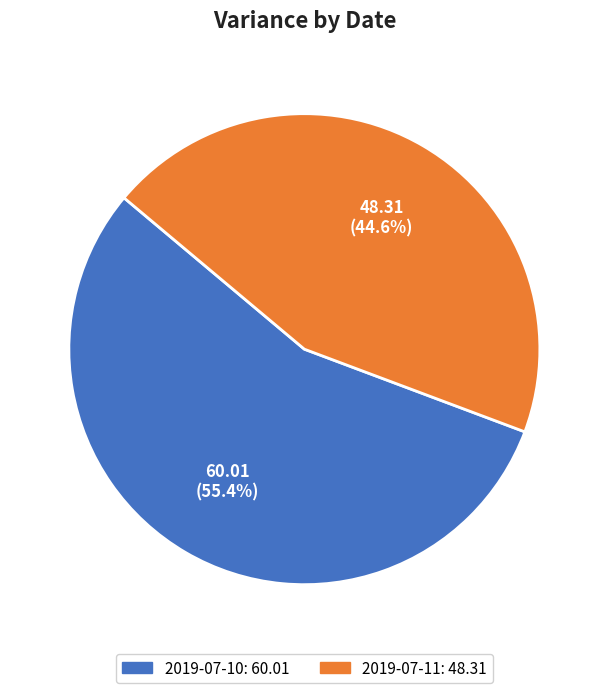

How many slices are in this pie chart?

2